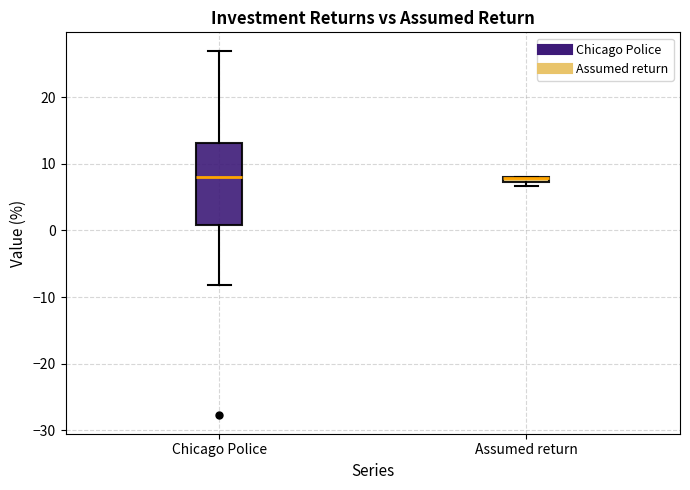

Where is the upper edge of the box for Chicago Police on the y-axis? The values are not printed on the chart, so give them approximately, as read against the axis.

13